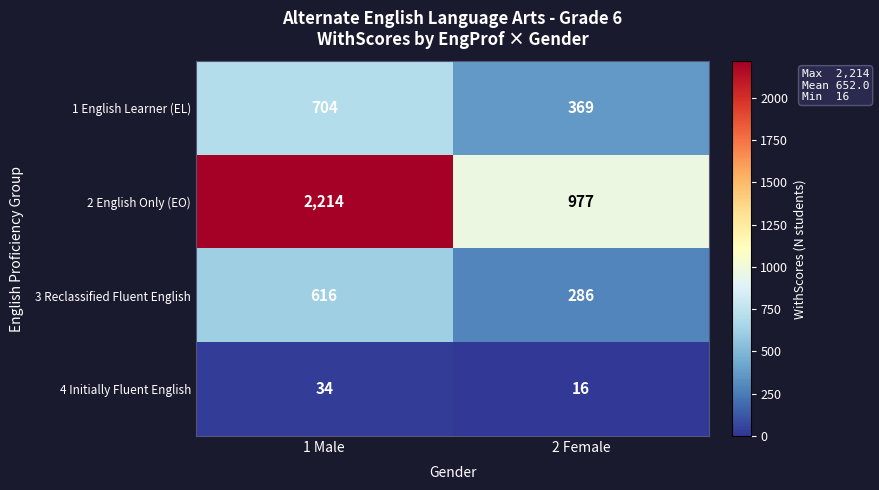

How many distinct data groups are displayed?

4